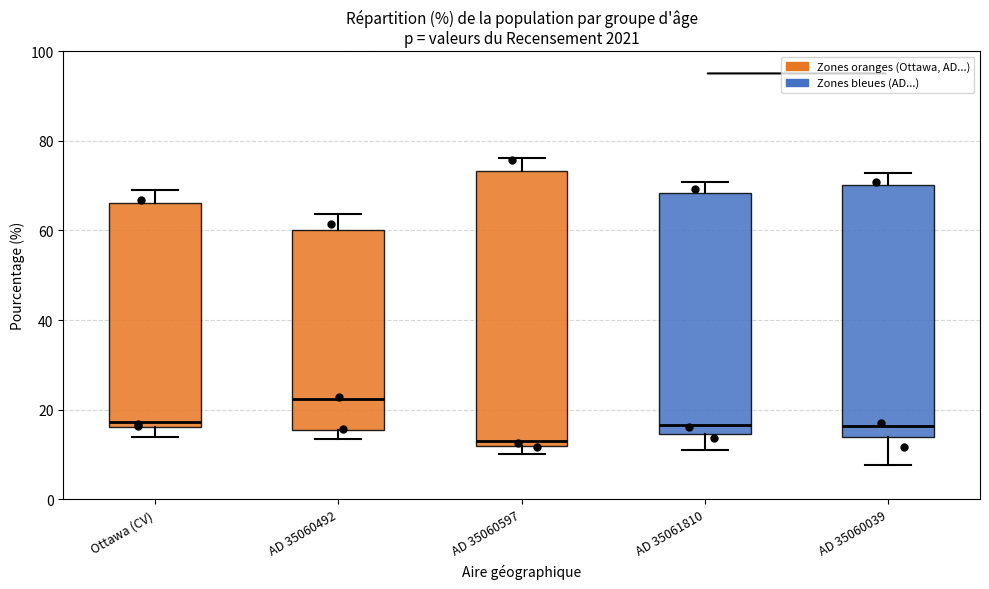

Reading left to right, read every box against the y-axis: the position of its median line, the range the box covers, and the ends of its whiskers. The values are not printed on the chart, so give them approximately, as read against the axis.

Ottawa (CV): median 18, box 16 to 66, whiskers 14 to 70
AD 35060492: median 22, box 16 to 60, whiskers 14 to 64
AD 35060597: median 12 (just above the box's lower edge), box 12 to 74, whiskers 10 to 76
AD 35061810: median 16, box 14 to 68, whiskers 12 to 70
AD 35060039: median 16, box 14 to 70, whiskers 8 to 72